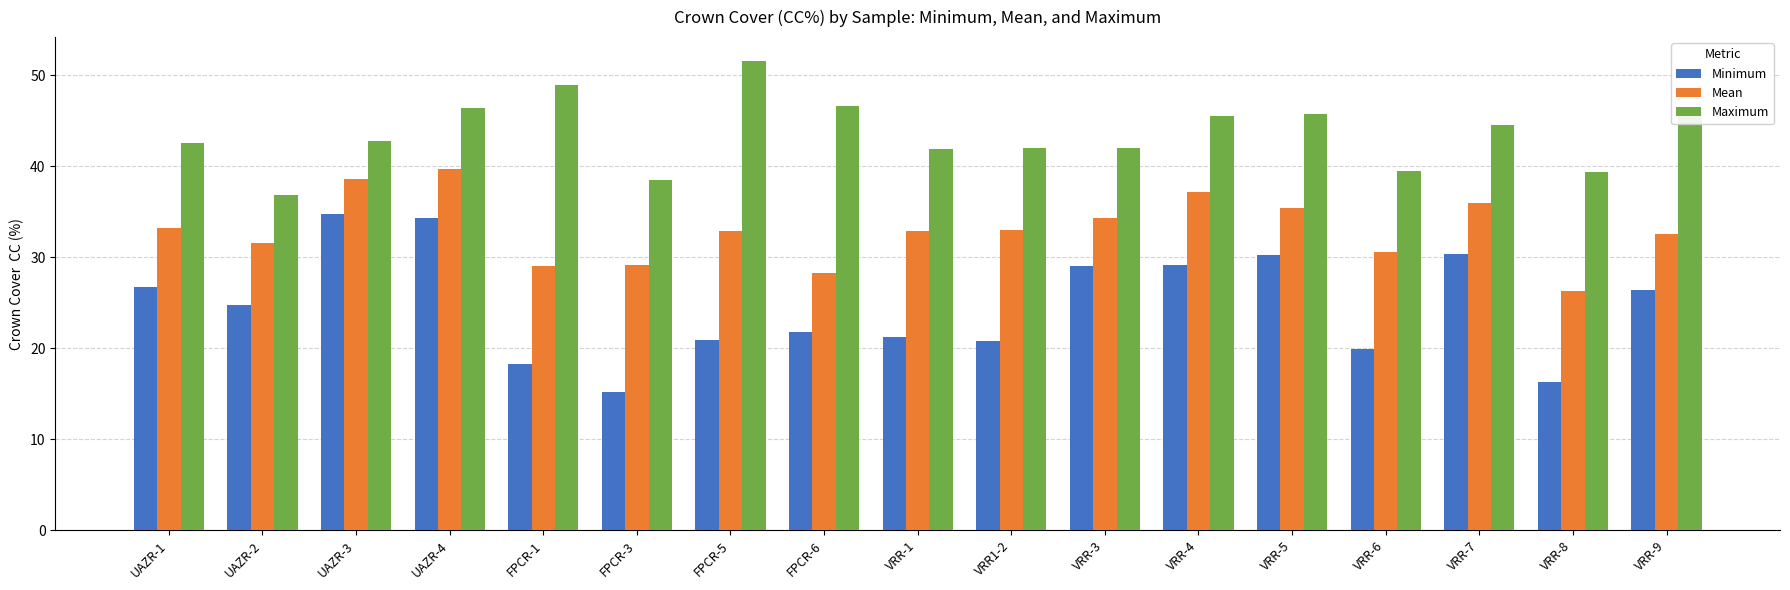

List the series in order of their overall mean, highest first.

Maximum, Mean, Minimum